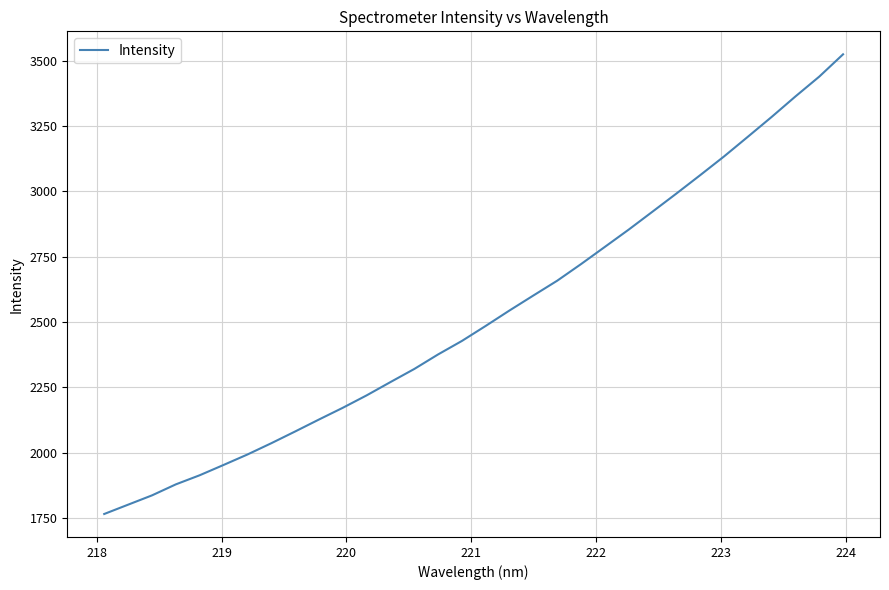

True or false: the data has more than 1 interior local peaks.

False